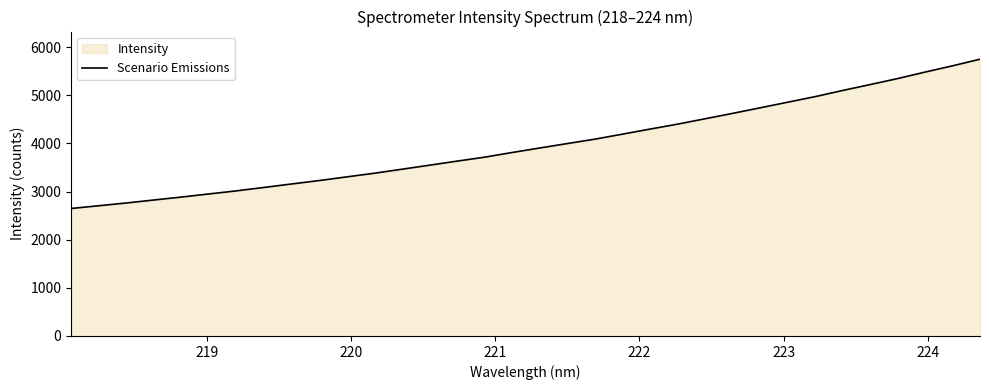

What is the difference between the maximum and minimum values?

3099.7